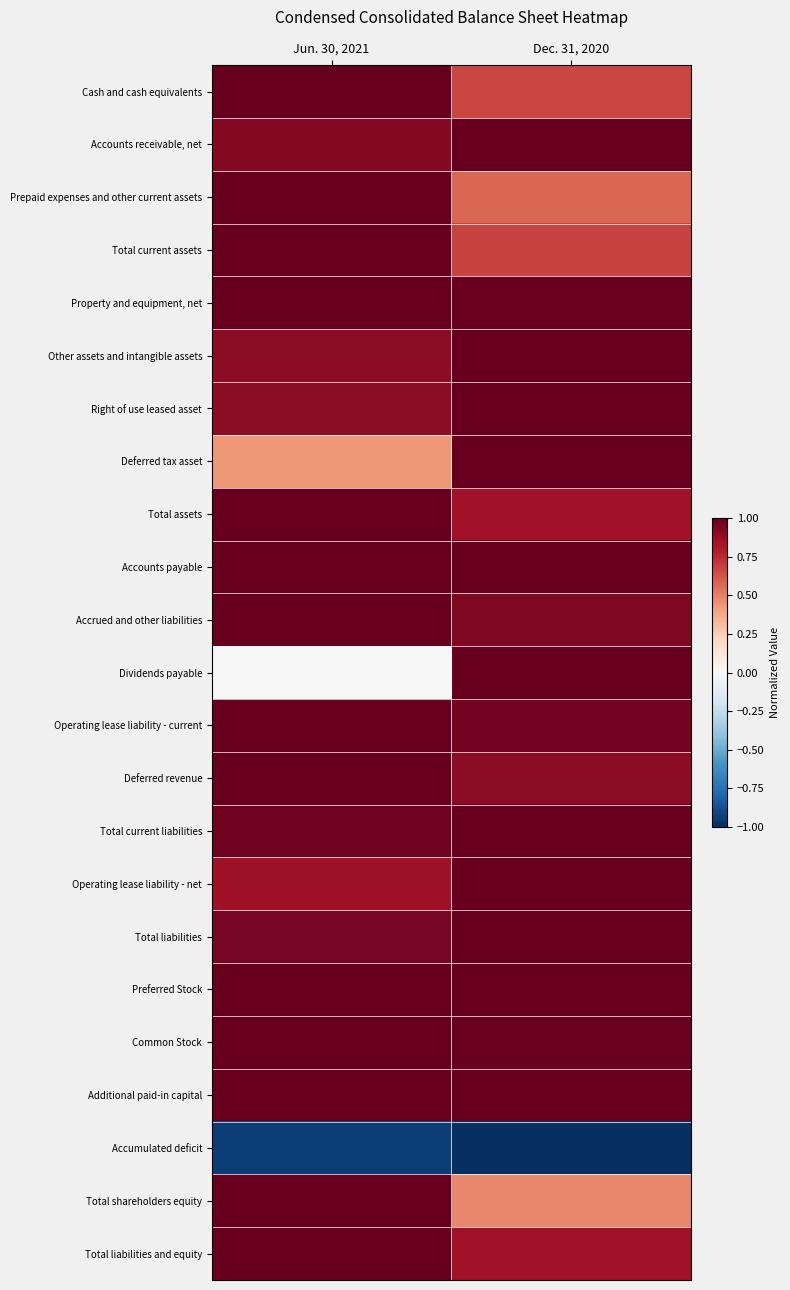

At which category is the sum across all series the highest?

Jun. 30, 2021